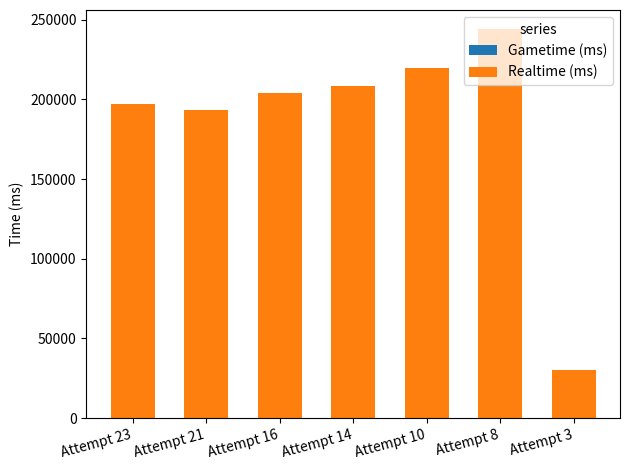

What is the value of the 7th bar from the left?

30340